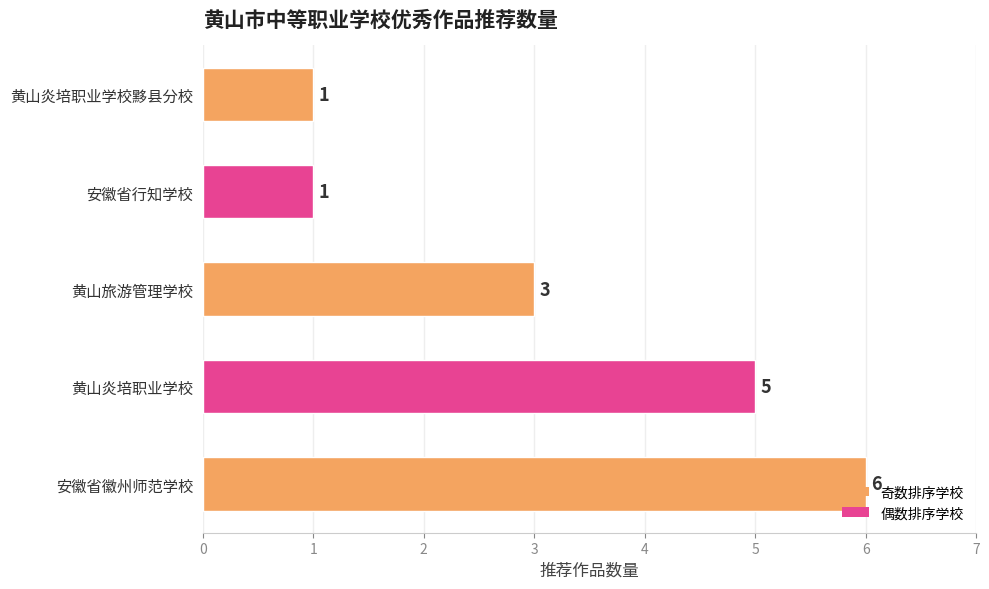

Between 黄山炎培职业学校黟县分校 and 安徽省徽州师范学校, which is larger?

安徽省徽州师范学校